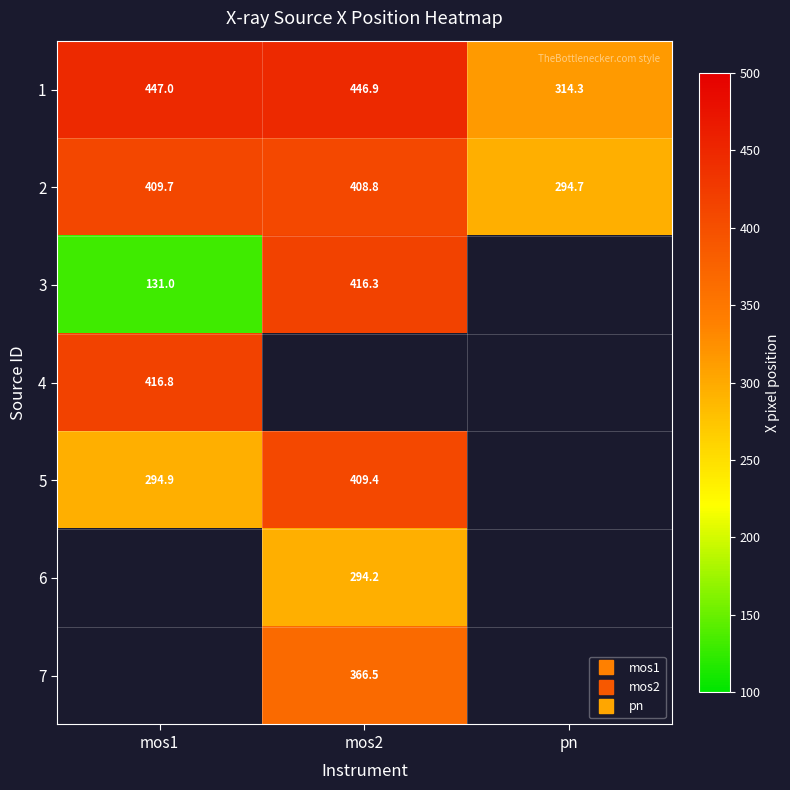

Between mos2 and mos1, which is larger?

mos1